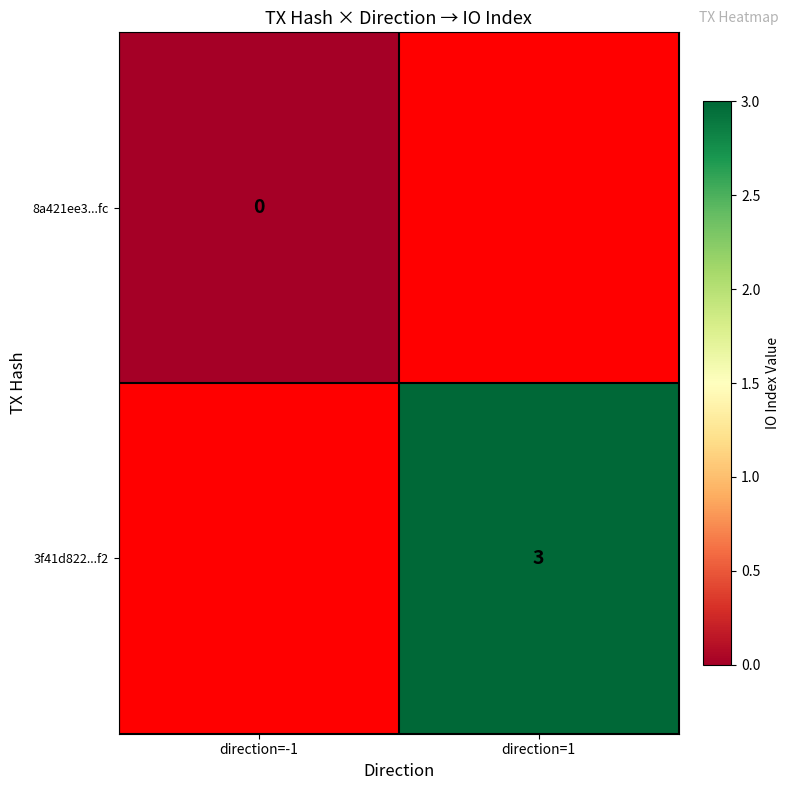

Which has a higher value, direction=-1 or direction=1?

direction=1